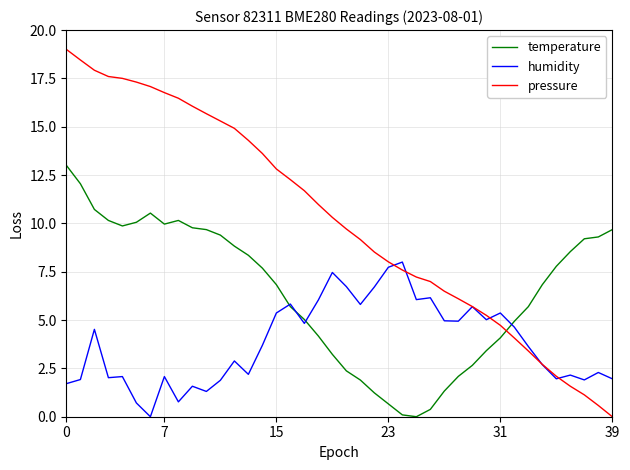

Rank the series by their average value, from highest to lowest.

pressure, temperature, humidity